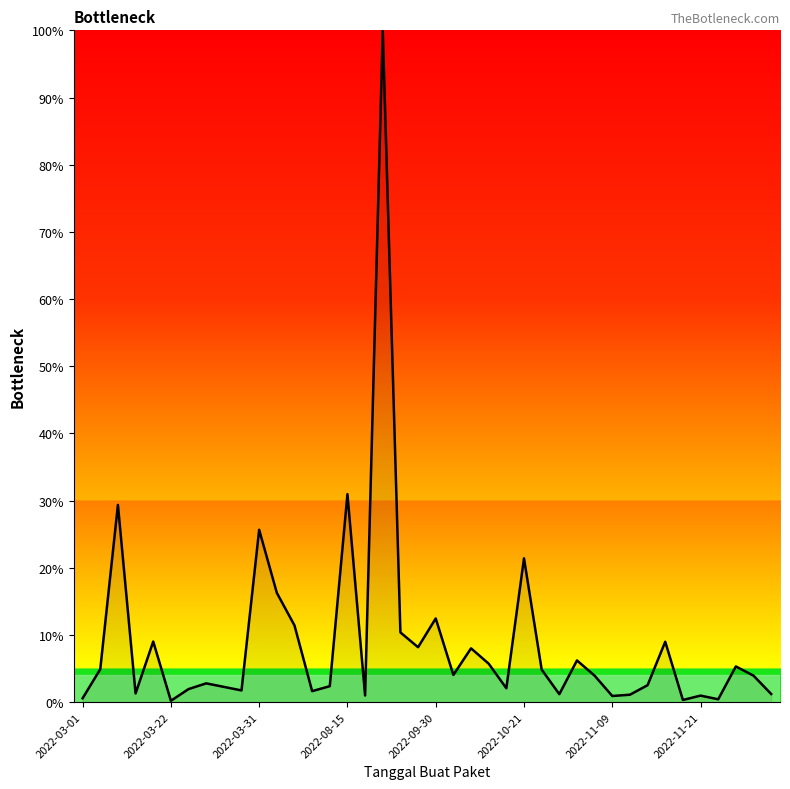

Does the chart have visible grid lines?

No